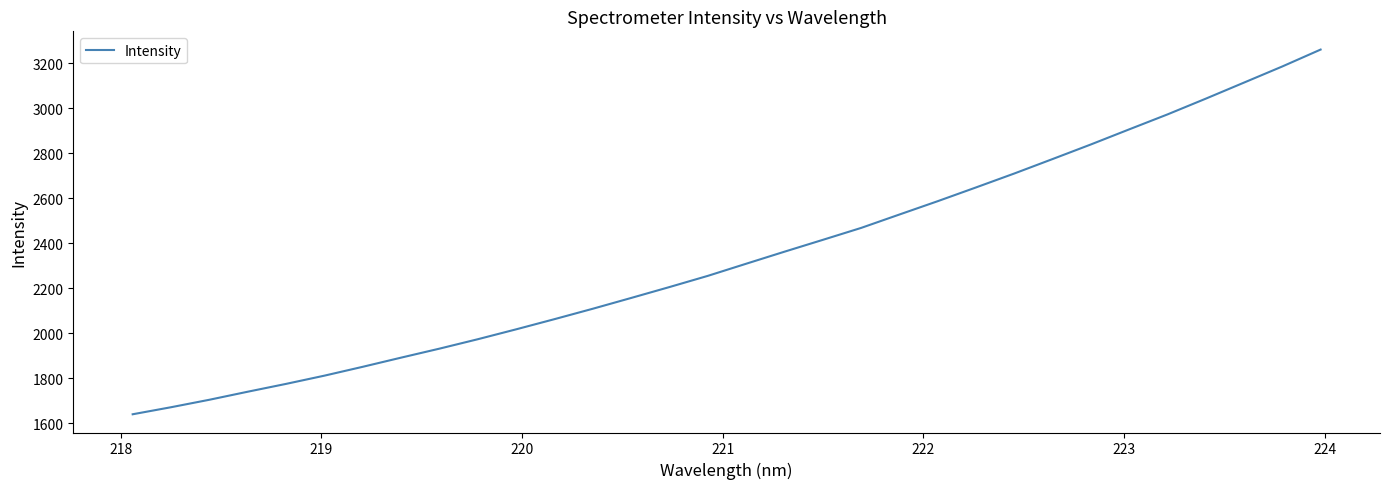

What is the difference between the maximum and minimum values?

1621.4